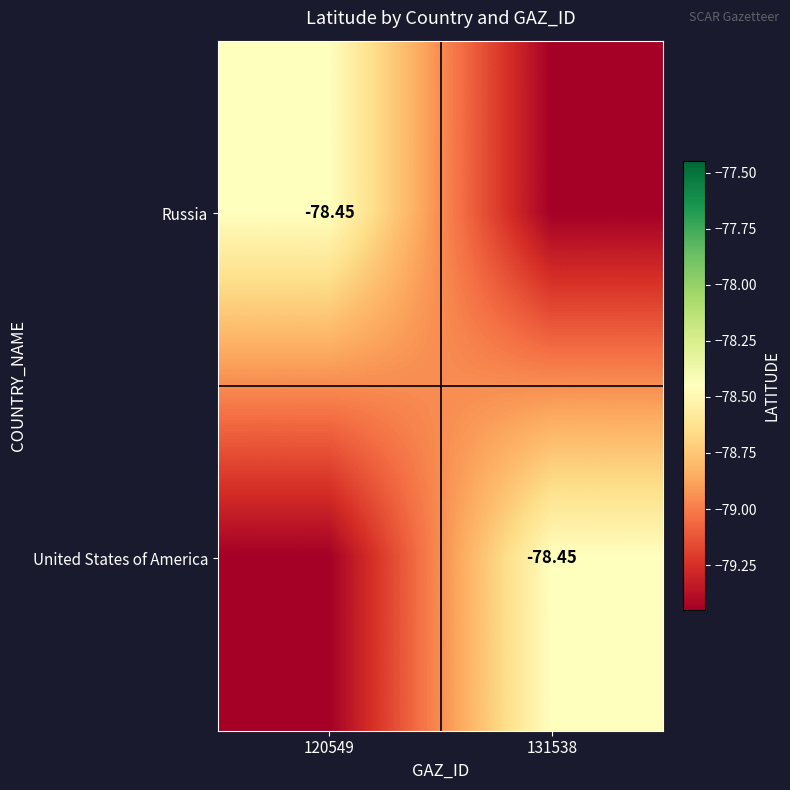

Between 131538 and 120549, which is larger?

120549